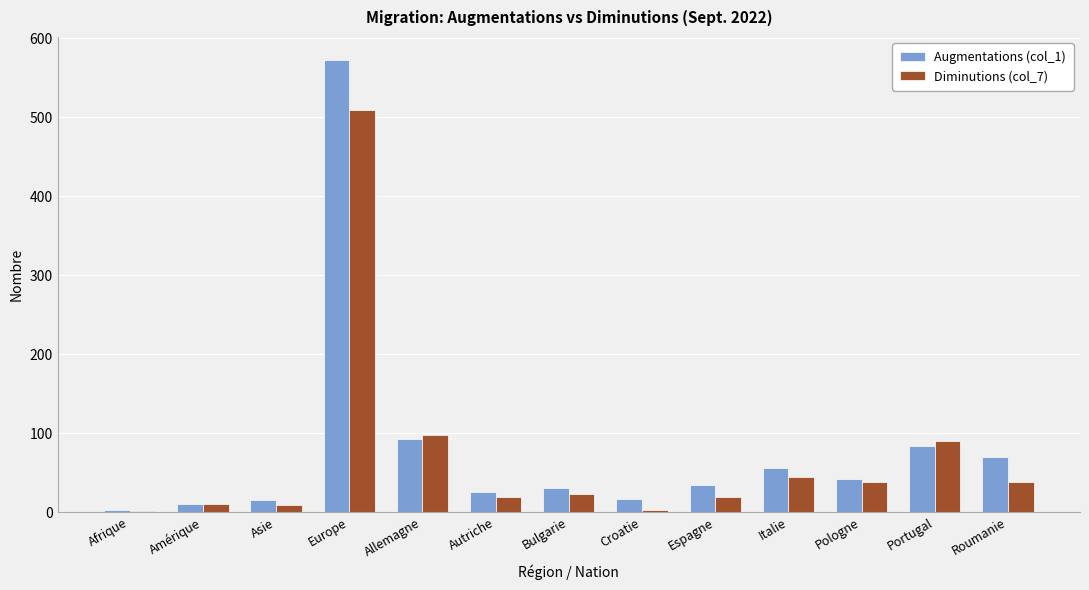

The Diminutions (col_7) series shows 19 at Autriche. True or false?

True